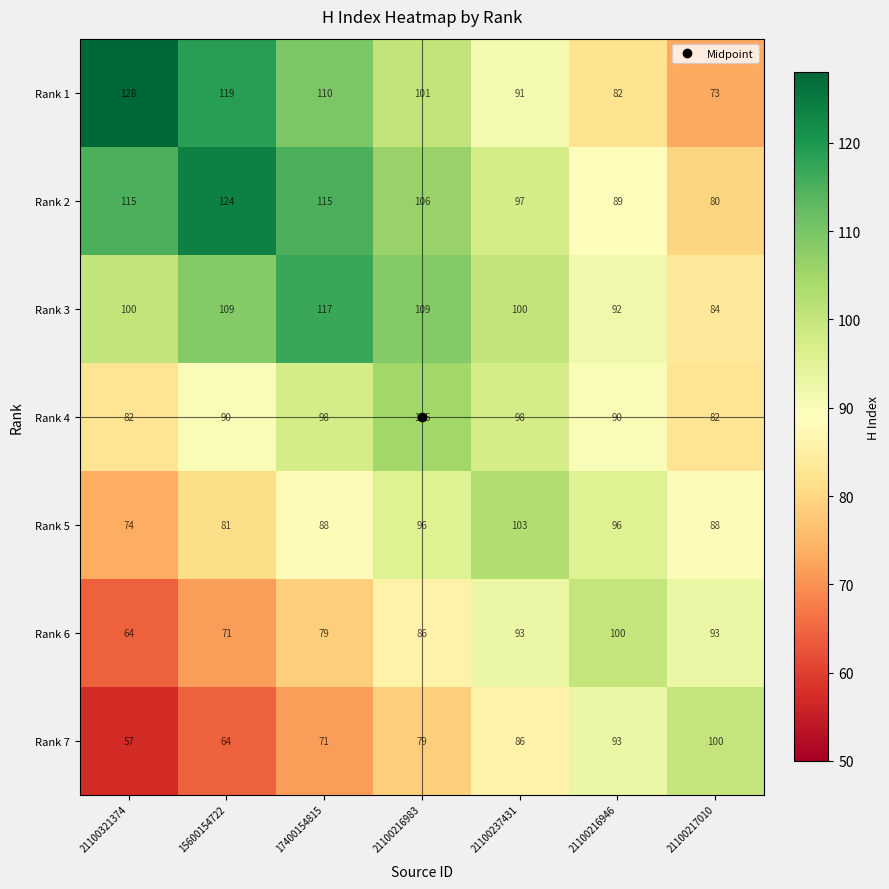

Which series has the largest range (max minus min)?

Rank 1